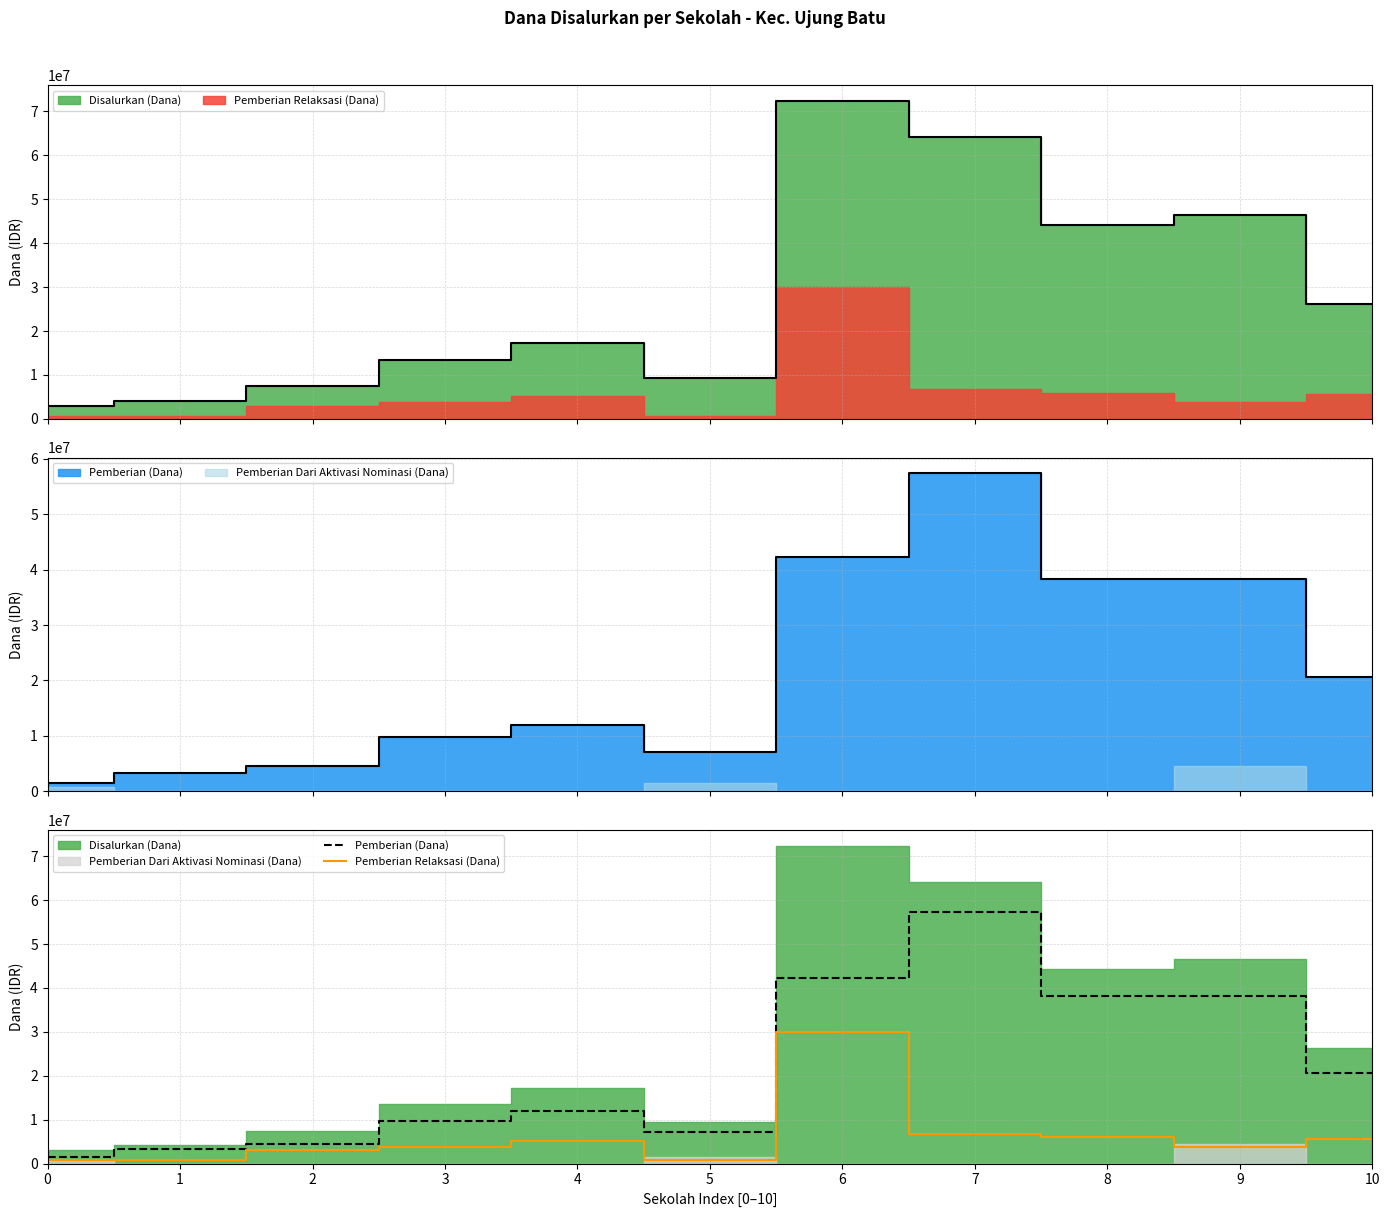

Does the chart have visible grid lines?

Yes